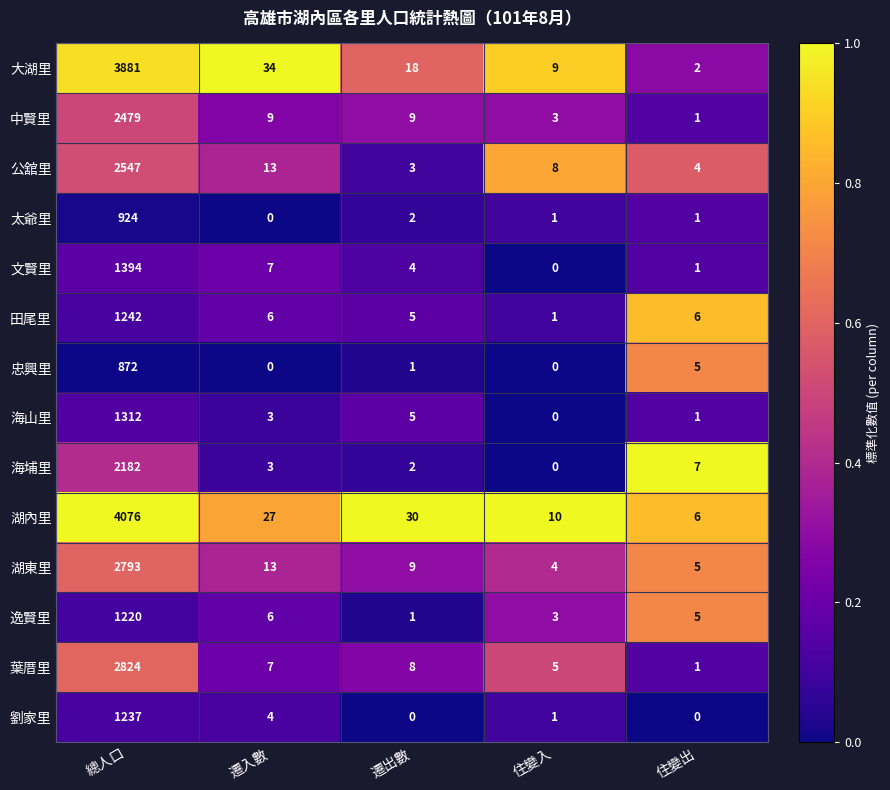

Count the number of categories in the chart.

5